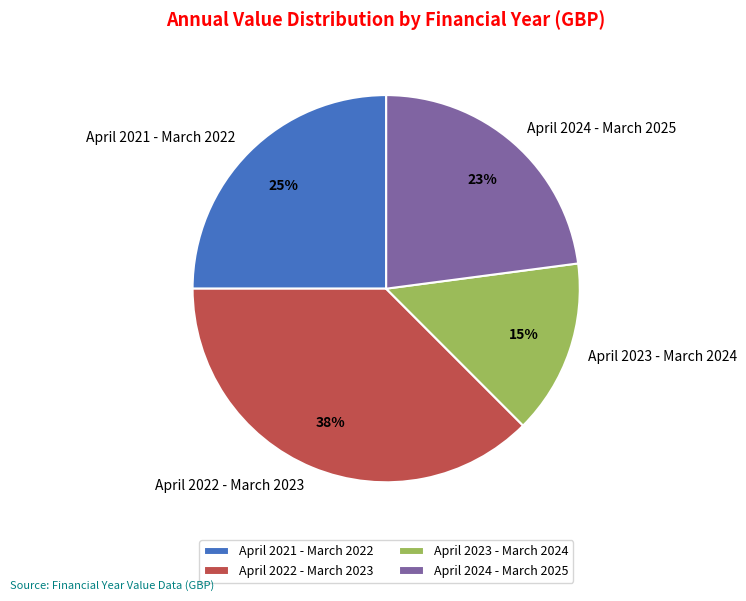

Between April 2023 - March 2024 and April 2021 - March 2022, which is larger?

April 2021 - March 2022